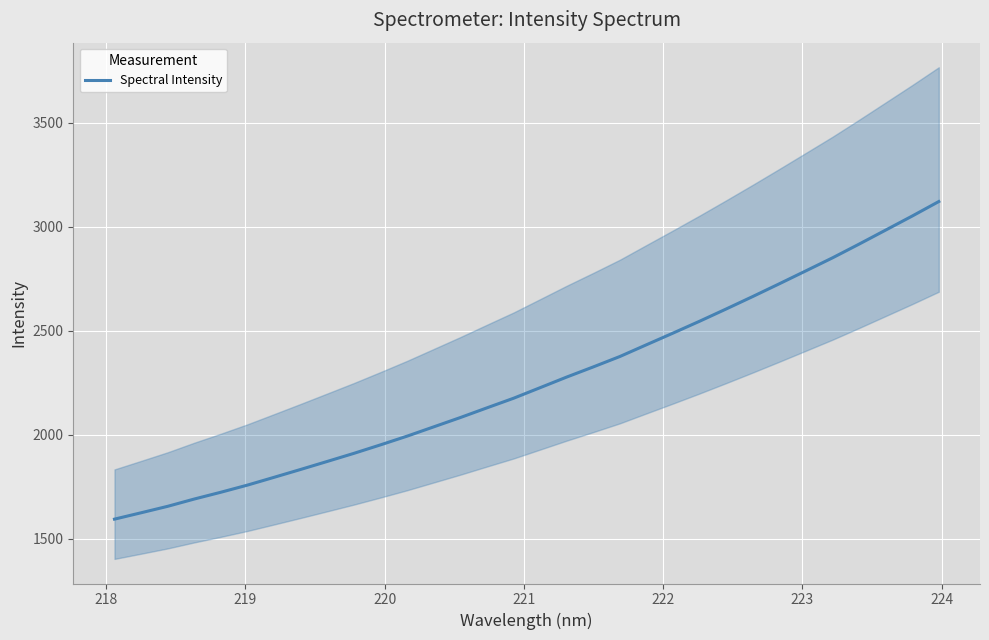

What is the minimum value for Spectral Intensity?

1594.1